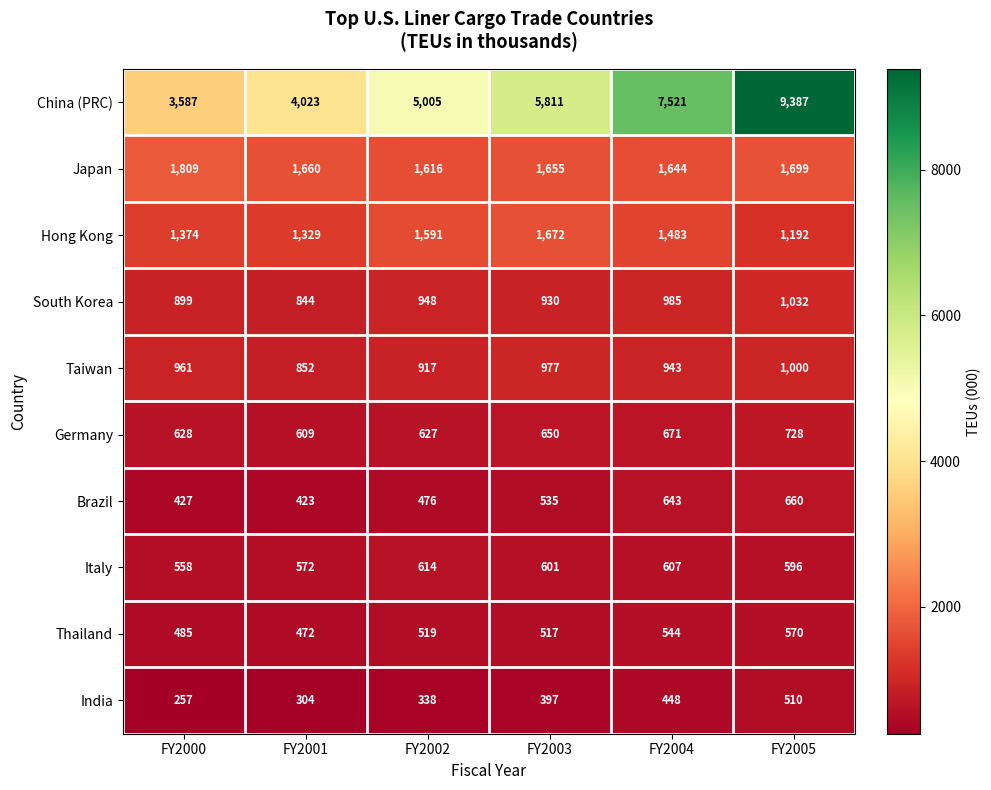

The Thailand series shows 517 at FY2003. True or false?

True